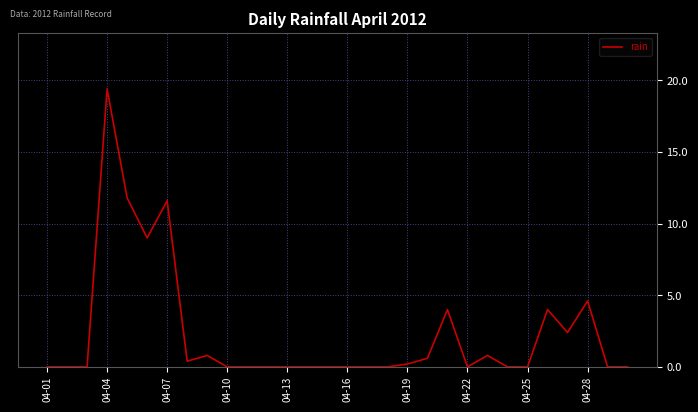

What is the greatest value displayed?

19.4